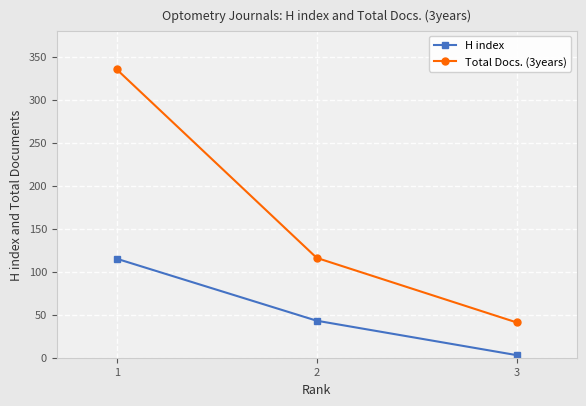

What is the value of the H index point at the 1st from the left?

115